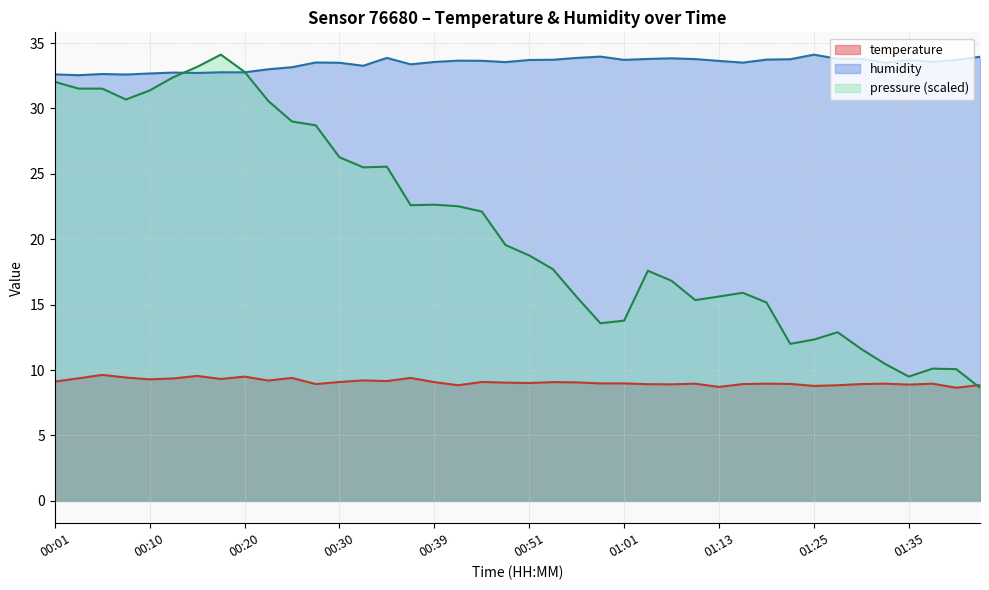

Does the chart display data point markers on the line(s)?

No